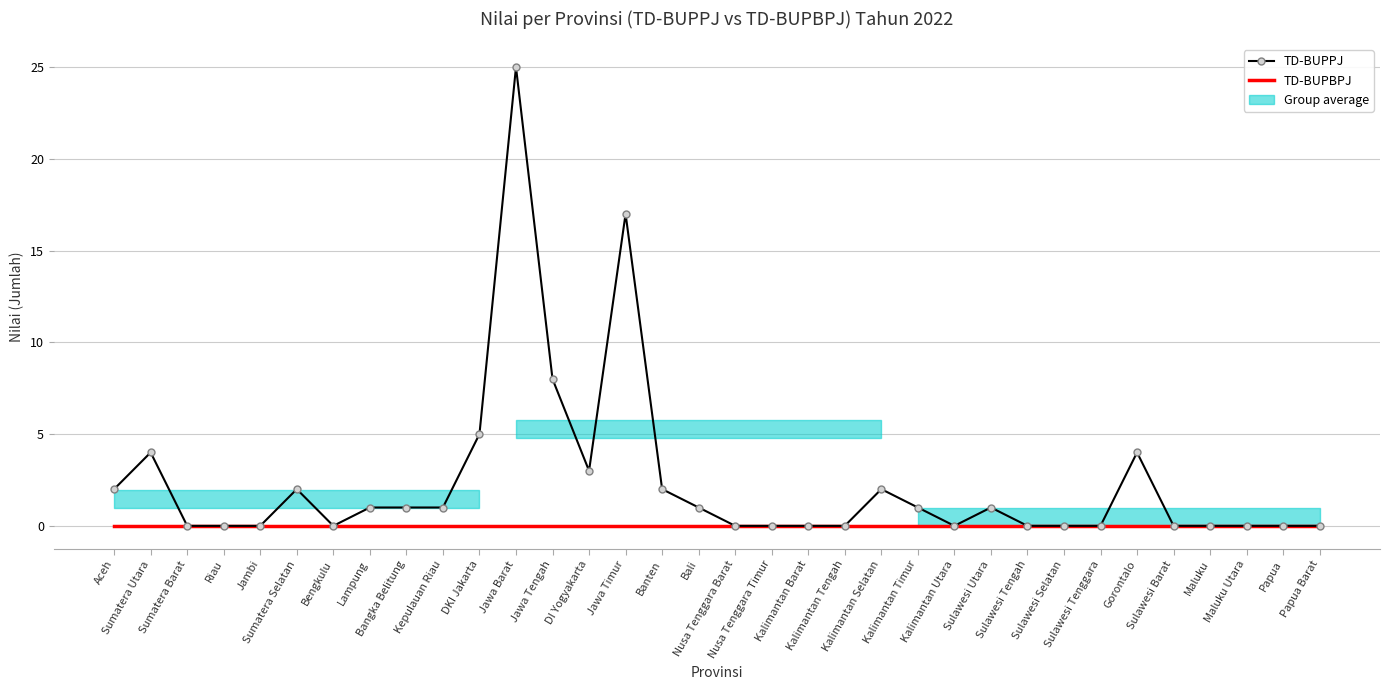

How many categories are shown in the chart?

34